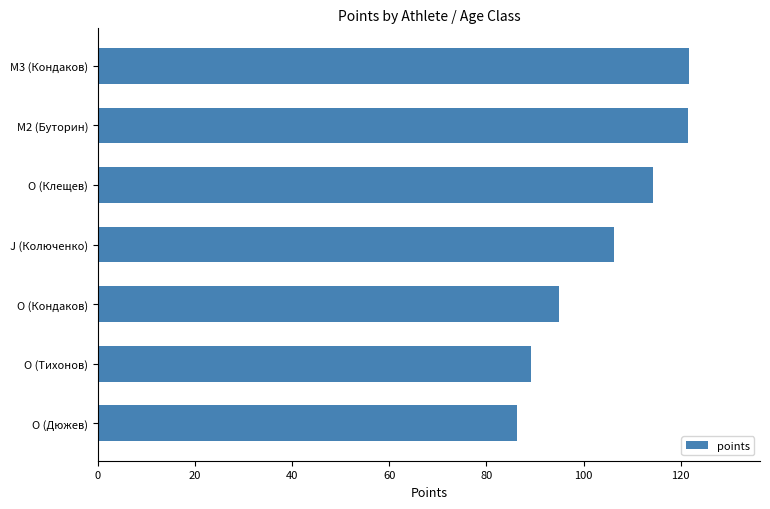

At which category does the chart reach its minimum across all series?

O (Дюжев)